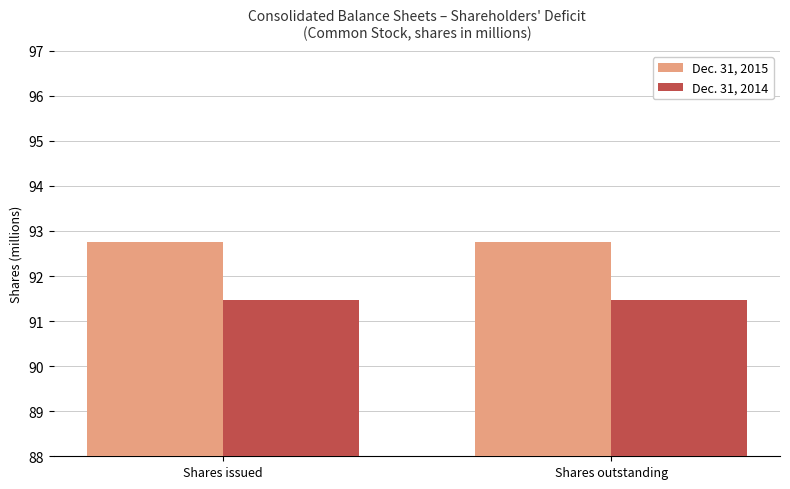

What is the value of the Dec. 31, 2014 bar at the 2nd from the left?

91.5